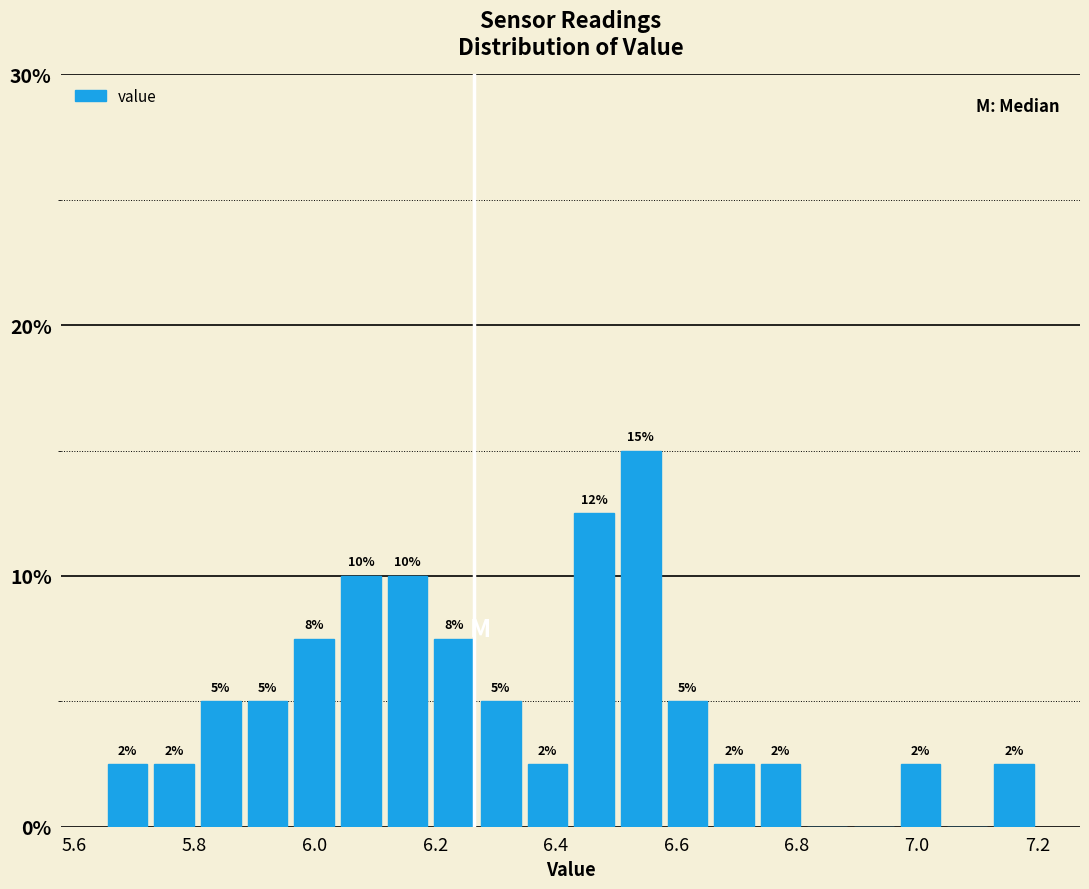

Read against the x-axis, roughly where is the centre of the tallest bar?

6.54